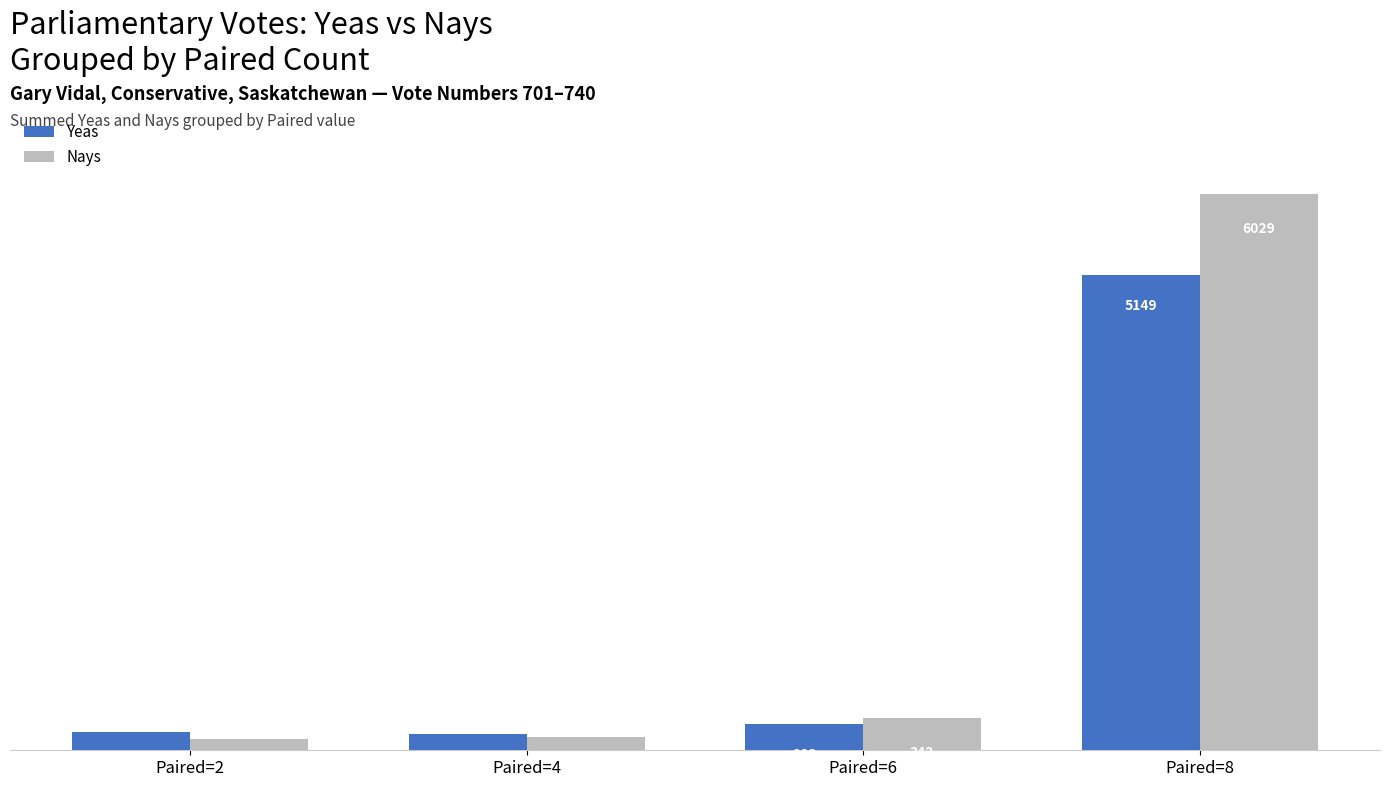

Which category has the lowest value in the Yeas series?

Paired=4